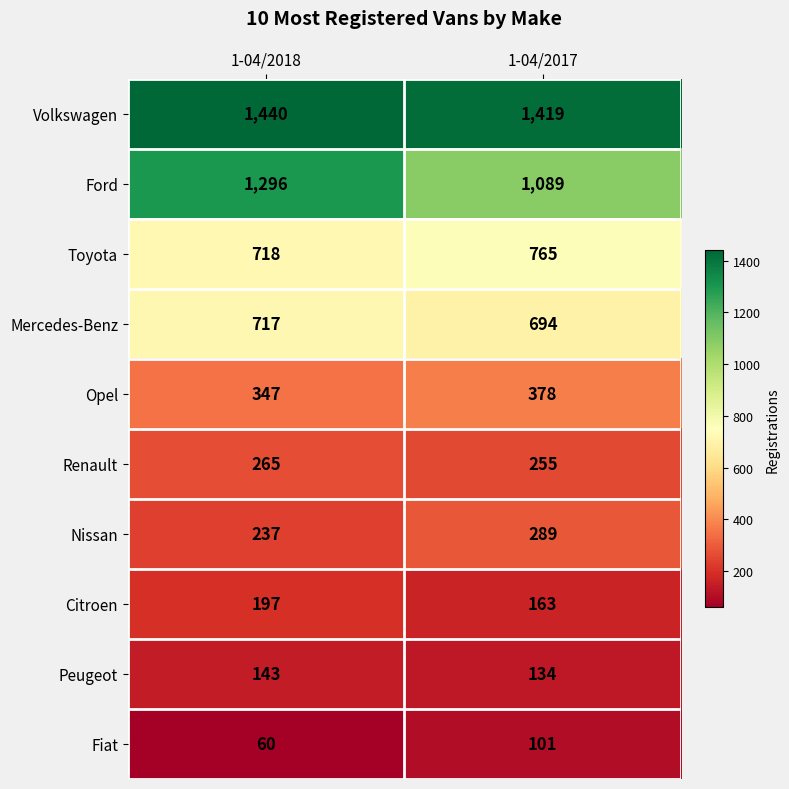

Reading left to right, list all the values displayed in this chart.

Volkswagen: 1-04/2018=1440	1-04/2017=1419
Ford: 1-04/2018=1296	1-04/2017=1089
Toyota: 1-04/2018=718	1-04/2017=765
Mercedes-Benz: 1-04/2018=717	1-04/2017=694
Opel: 1-04/2018=347	1-04/2017=378
Renault: 1-04/2018=265	1-04/2017=255
Nissan: 1-04/2018=237	1-04/2017=289
Citroen: 1-04/2018=197	1-04/2017=163
Peugeot: 1-04/2018=143	1-04/2017=134
Fiat: 1-04/2018=60	1-04/2017=101